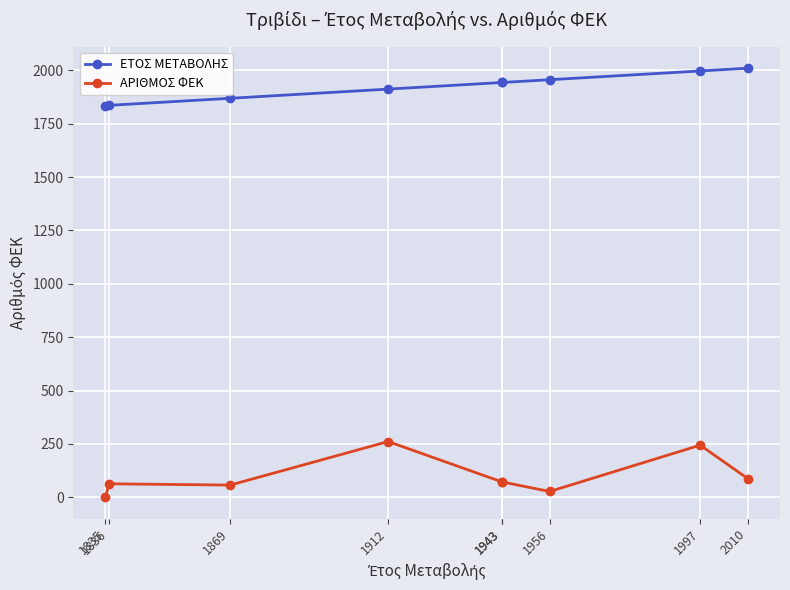

What is the difference between the maximum and second lowest values in the ΕΤΟΣ ΜΕΤΑΒΟΛΗΣ series?

174